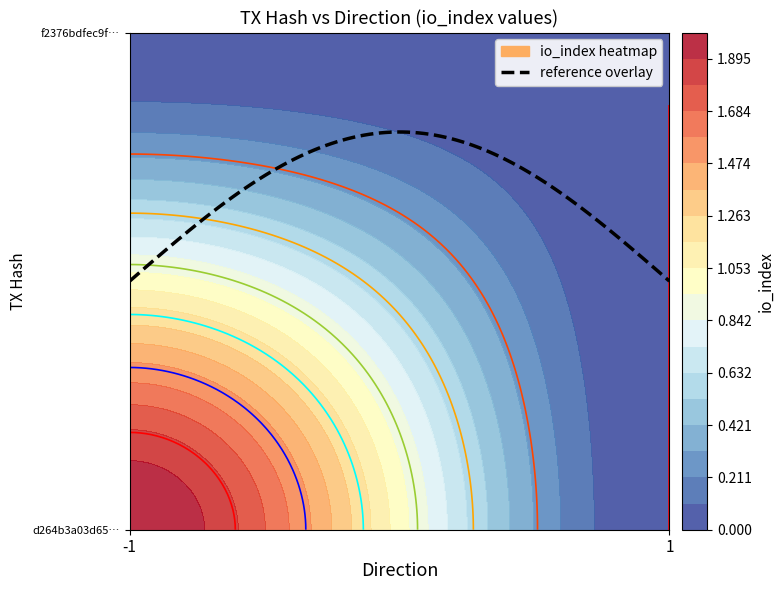

Is it true that d264b3a03d6568552c1625be171ed41fbe0ca6c equals 2 at io_index?

True